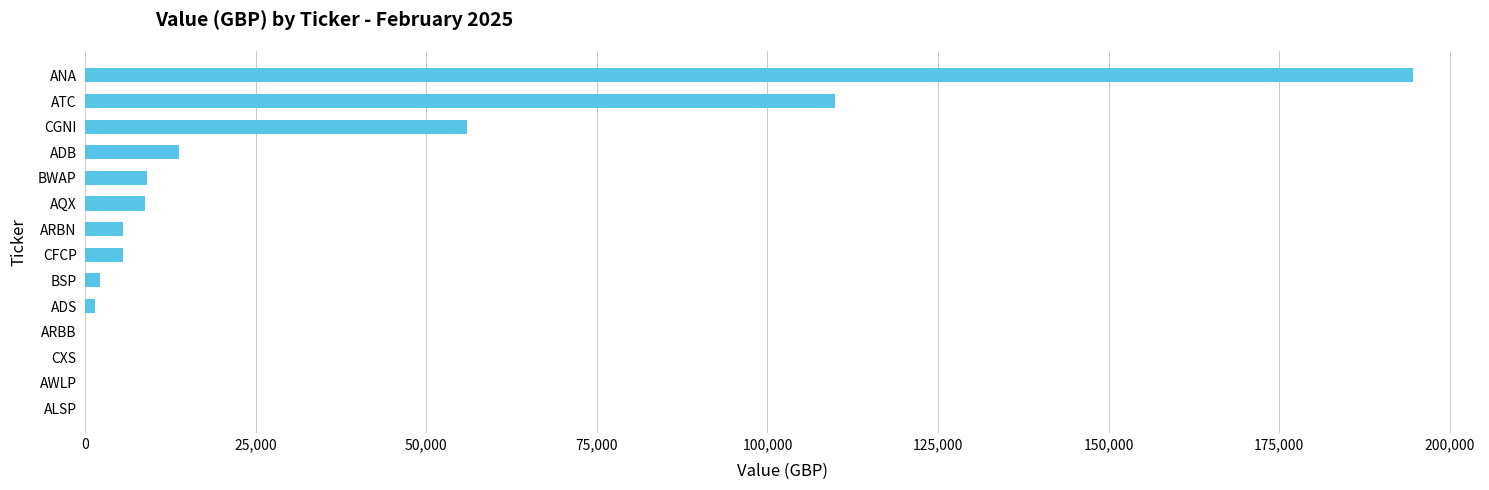

What is the greatest value displayed?

194623.6